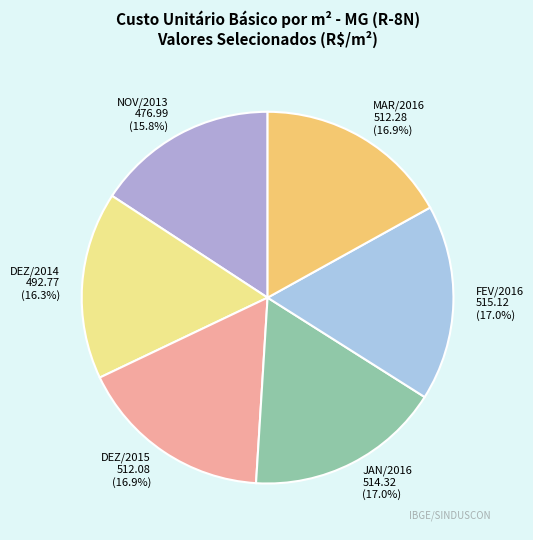

Which category has the smallest portion of the pie?

NOV/2013 476.99